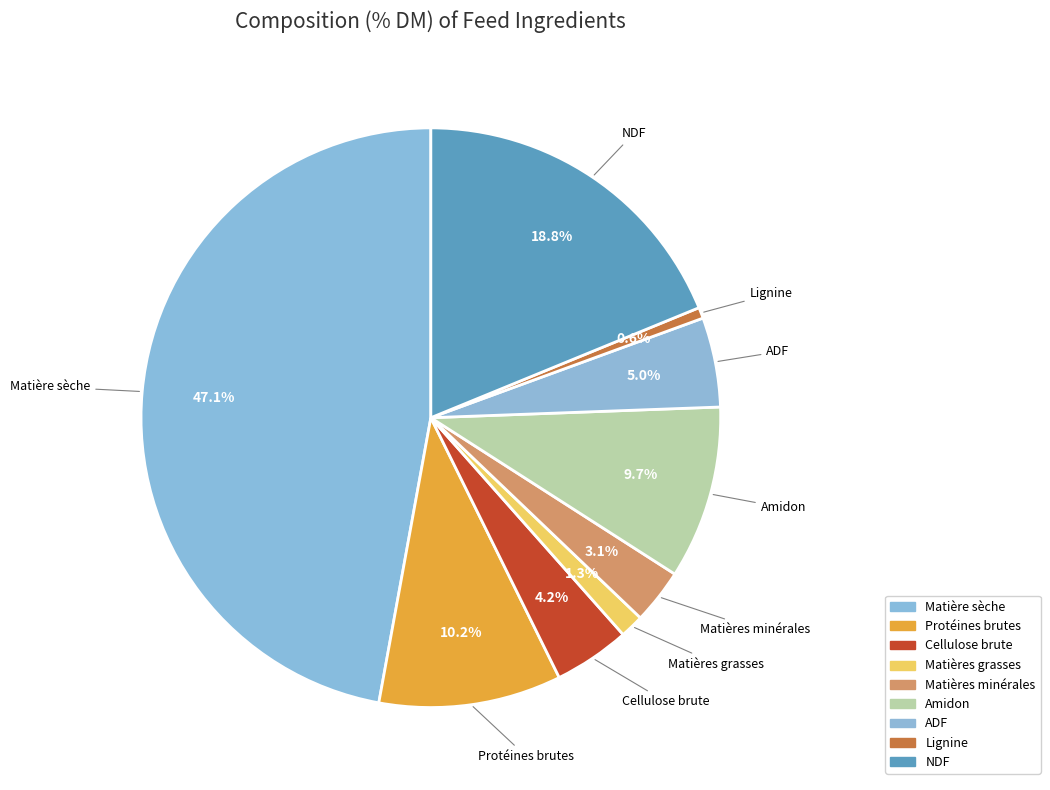

The Matière sèche slice represents 47% of the pie. True or false?

True